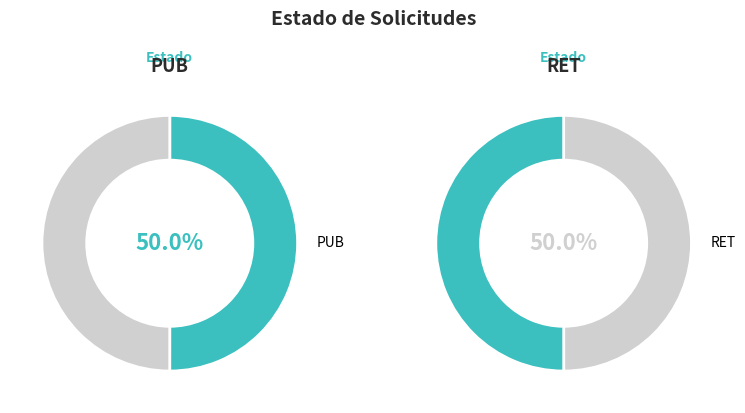

The PUB slice represents 45% of the pie. True or false?

False